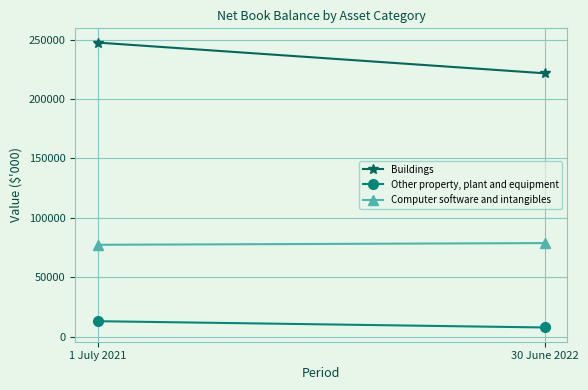

Which has a higher value, 30 June 2022 or 1 July 2021?

1 July 2021